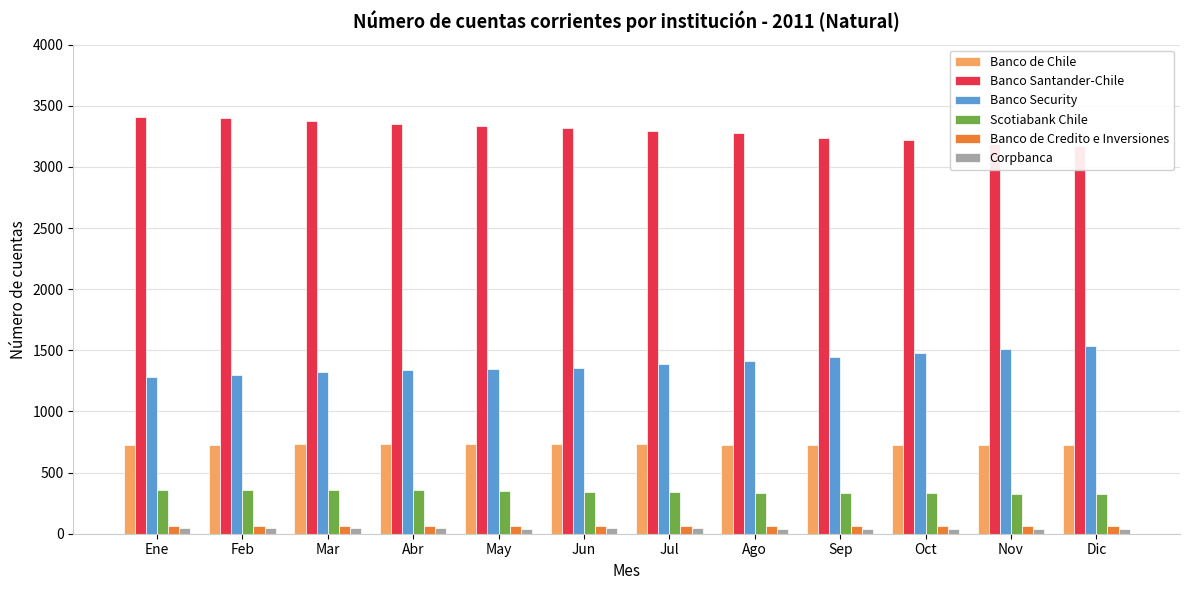

How many data points does each series have?

12